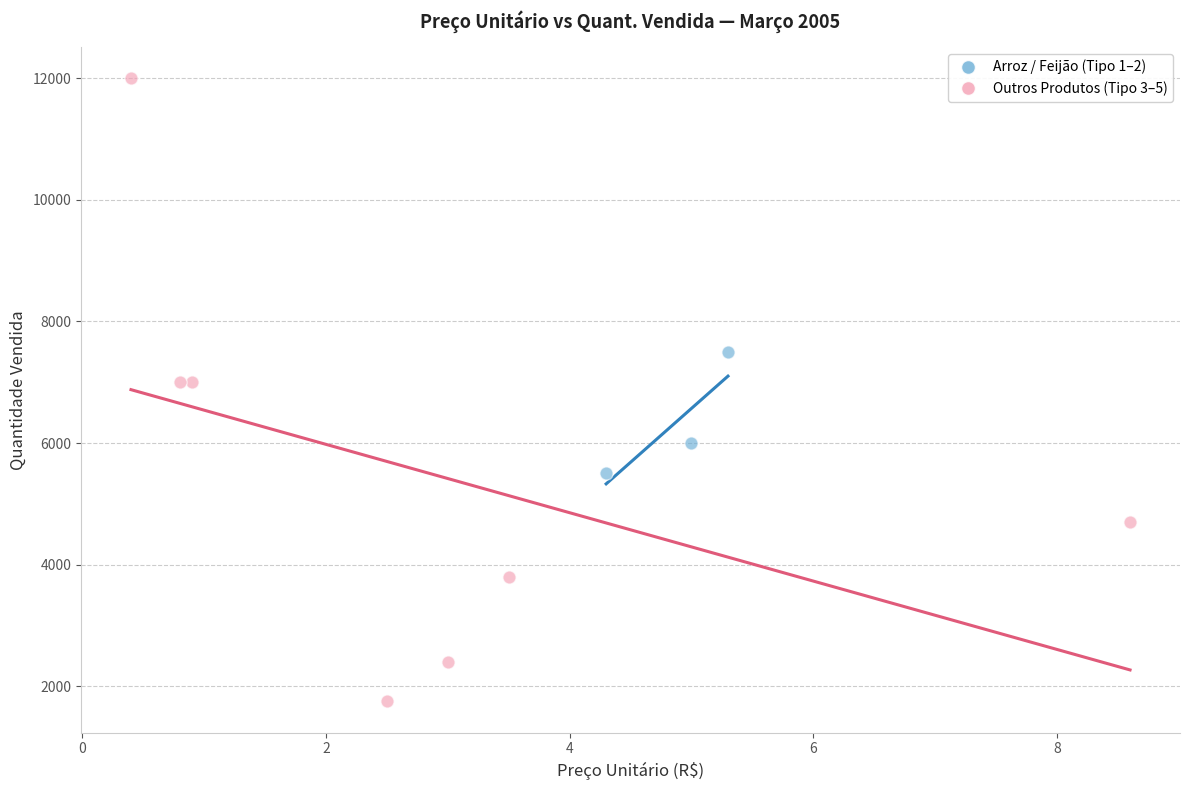

Which series has the widest spread of Y values?

Outros Produtos (Tipo 3–5)